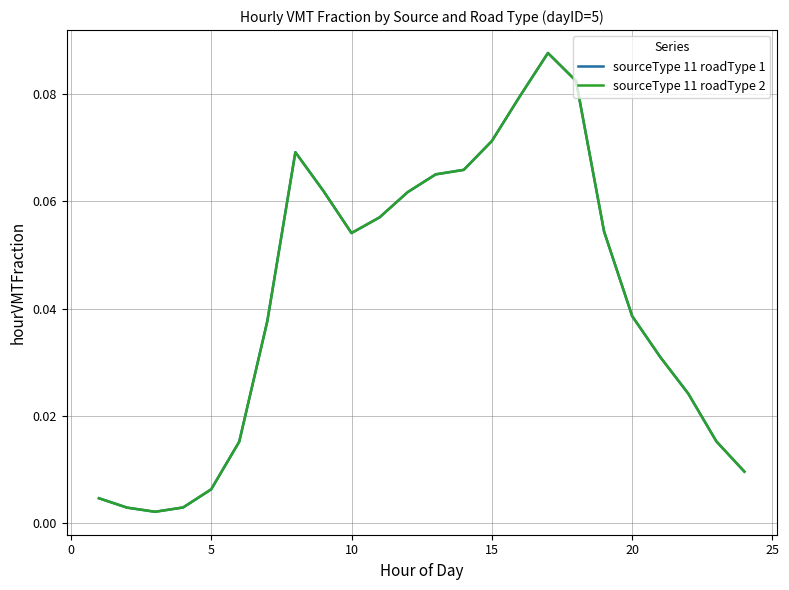

Reading left to right, extract all data points from this chart.

sourceType 11 roadType 1: 0.0	0.0	0.0	0.0	0.0	0.0	0.0	0.1	0.1	0.1	0.1	0.1	0.1	0.1	0.1	0.1	0.1	0.1	0.1	0.0	0.0	0.0	0.0	0.0
sourceType 11 roadType 2: 0.0	0.0	0.0	0.0	0.0	0.0	0.0	0.1	0.1	0.1	0.1	0.1	0.1	0.1	0.1	0.1	0.1	0.1	0.1	0.0	0.0	0.0	0.0	0.0